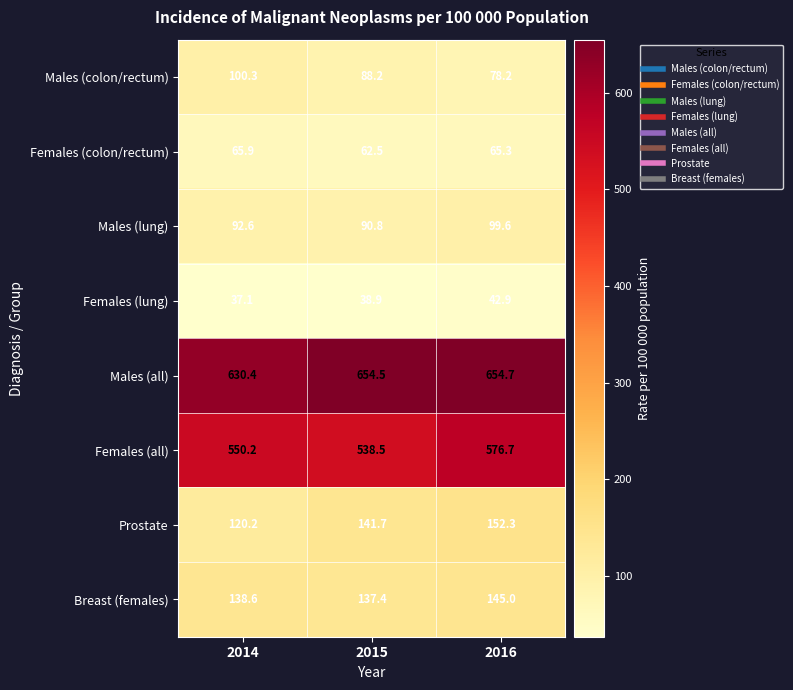

What value does the Females (lung) series have at 2015?

38.9